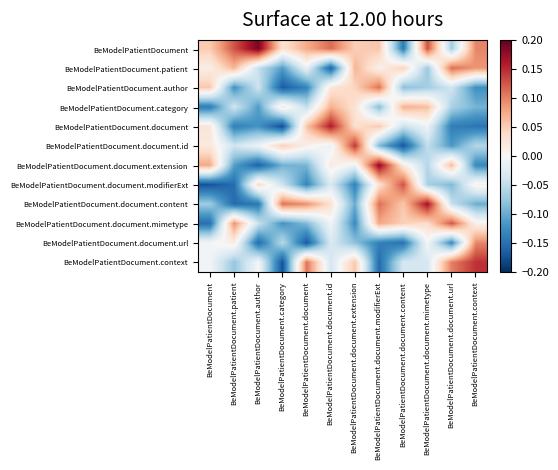

What is the total value across all series at BeModelPatientDocument?

-0.3